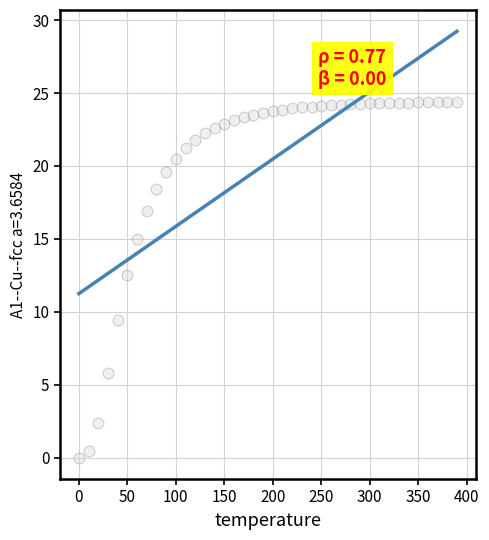

What Y value in the scatter plot is closest to 12?

12.5